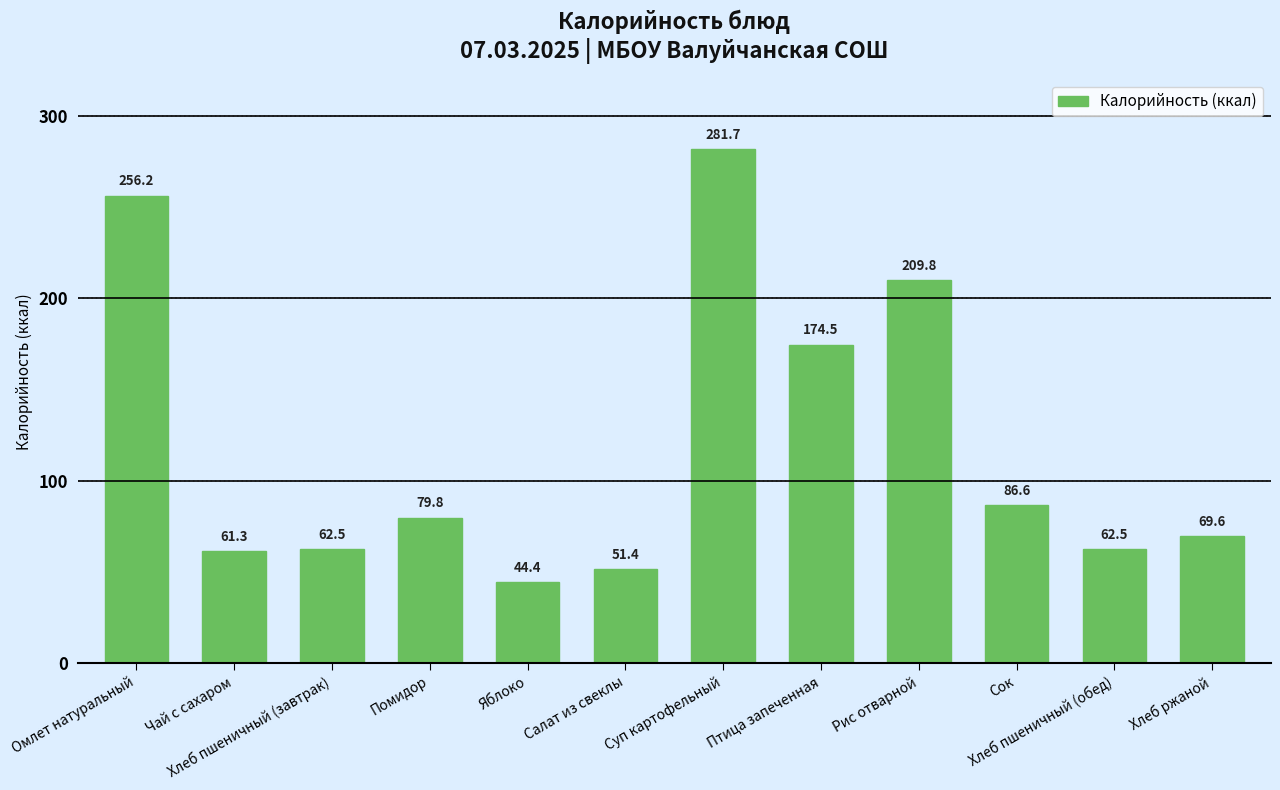

What is the value of the 10th bar from the left?

86.6